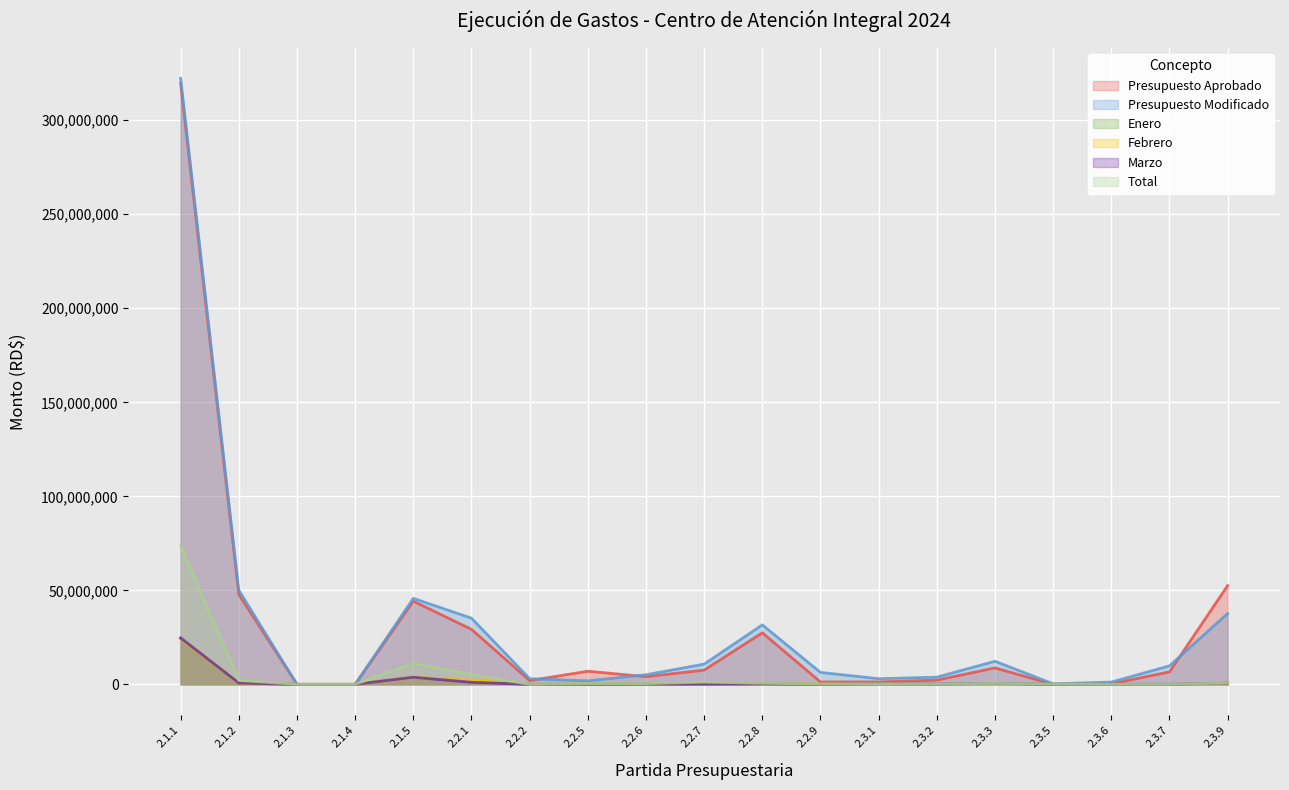

Where do Marzo and Febrero first cross each other?

2.1.5 and 2.2.1